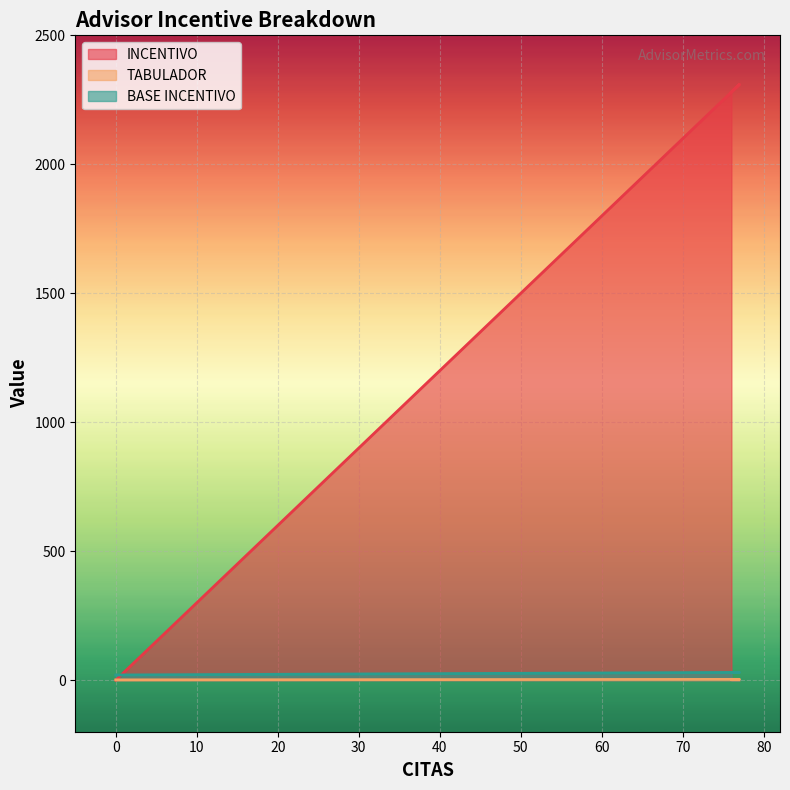

Reading left to right, transcribe all the data shown in this chart.

INCENTIVO: 0	2310	2280
TABULADOR: 1	3	3
BASE INCENTIVO: 20	30	30